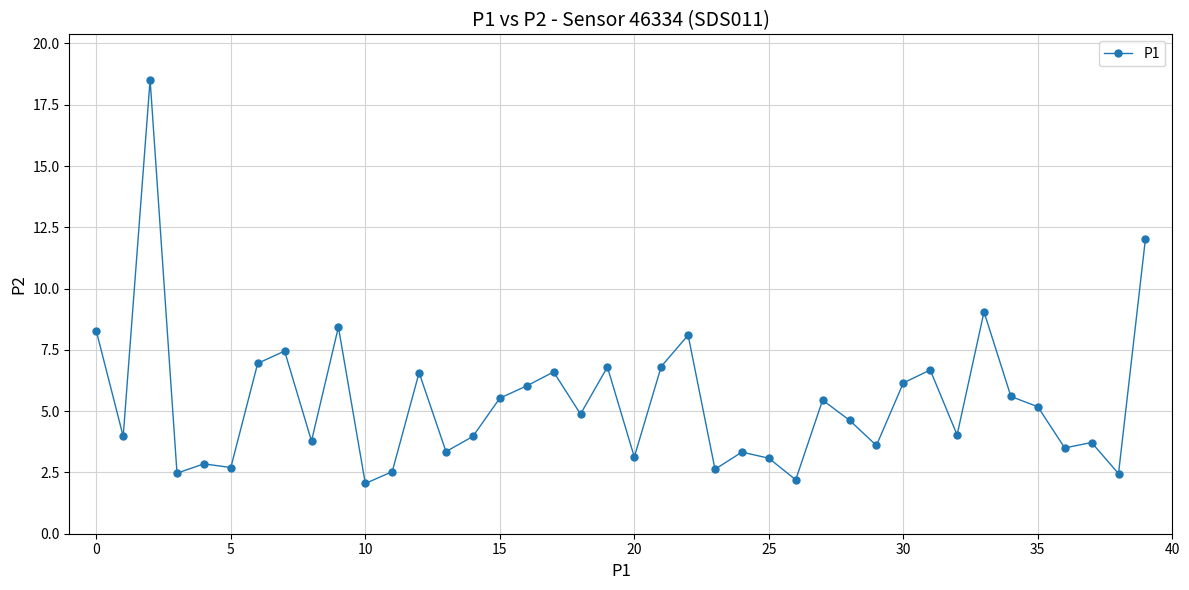

What is the greatest value displayed?

18.5